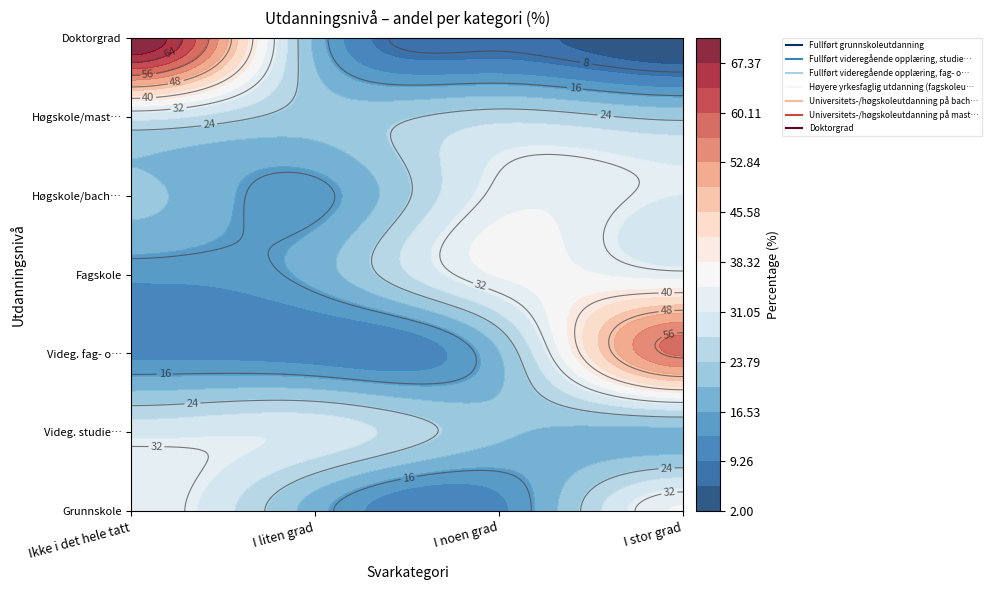

At which category is the sum across all series the highest?

Ikke i det hele tatt